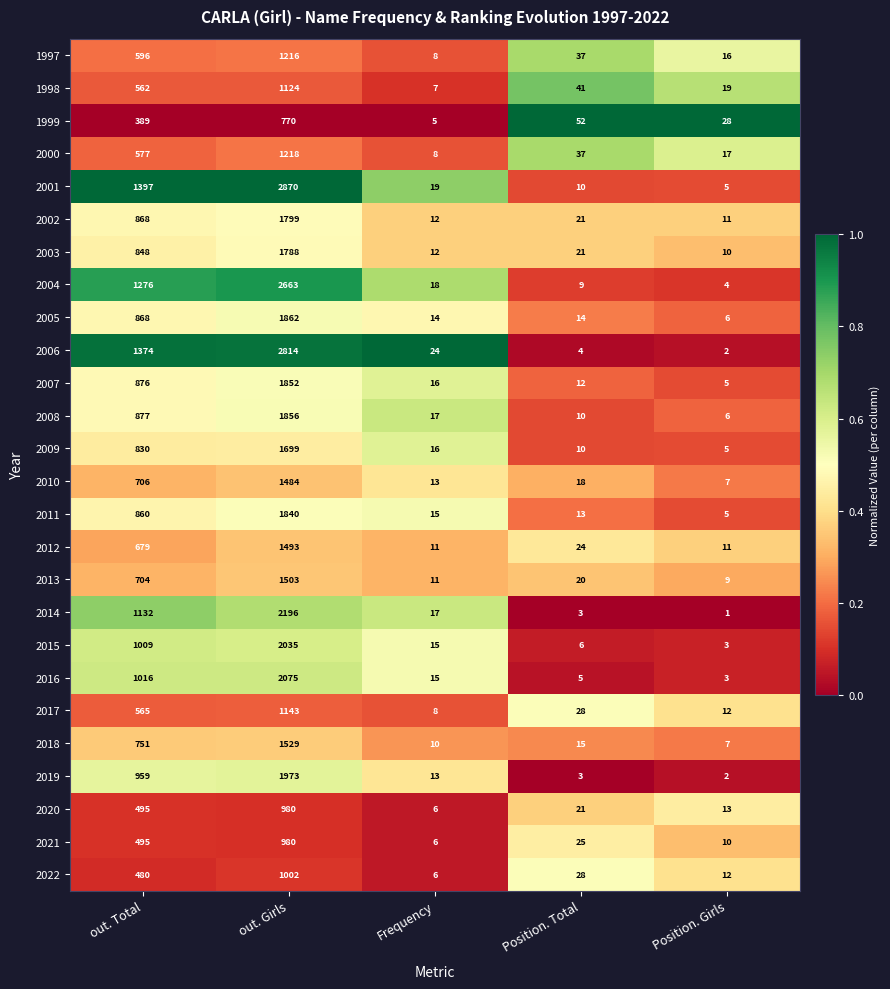

Rank the categories by 2010 value from lowest to highest.

Position. Girls, Frequency, Position. Total, out. Total, out. Girls